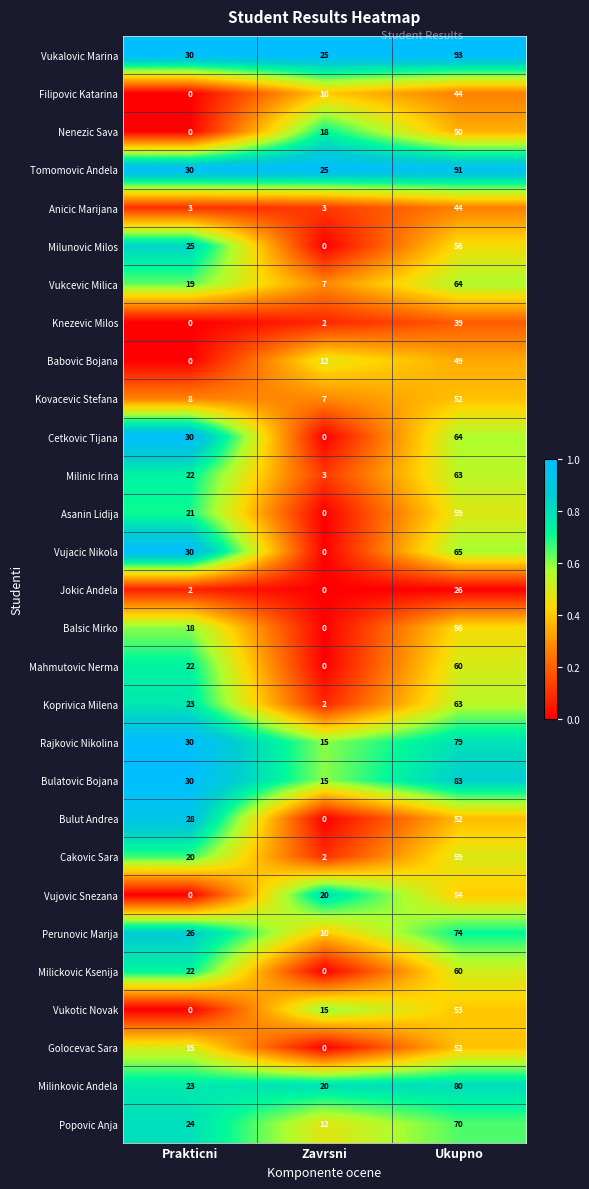

How many data points does each series have?

3